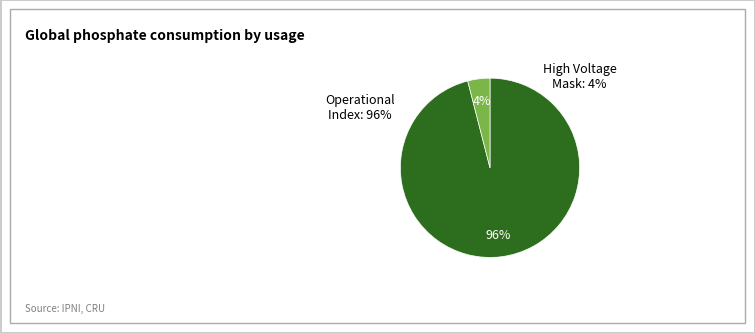

Which category has the biggest portion of the pie?

Operational Index